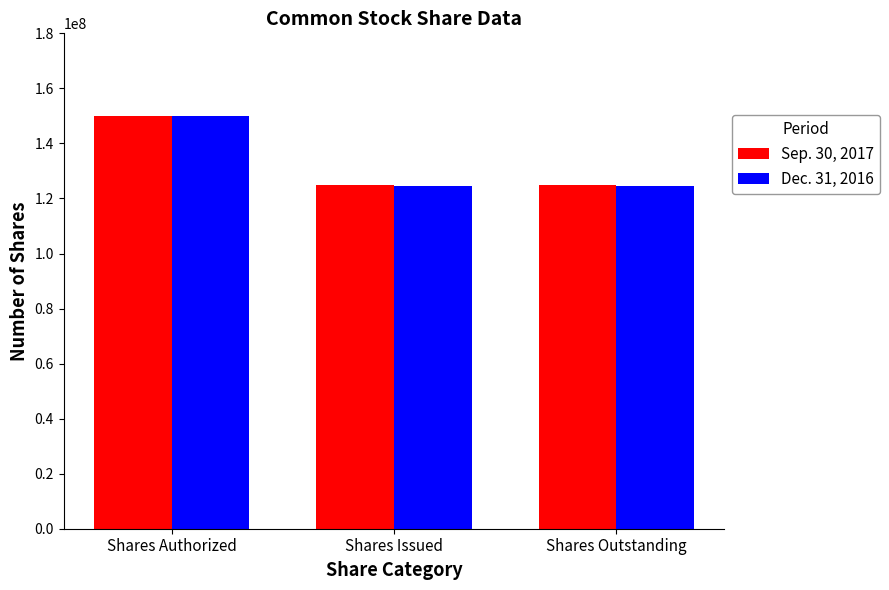

At how many categories does at least one series exceed 145894593?

1